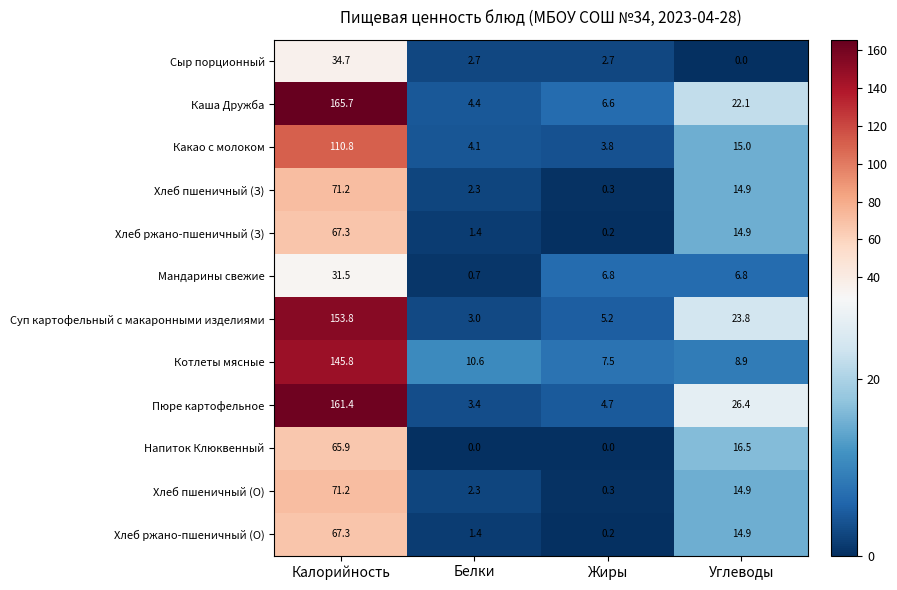

What is the difference between the maximum and minimum values in the Хлеб ржано-пшеничный (О) series?

67.1